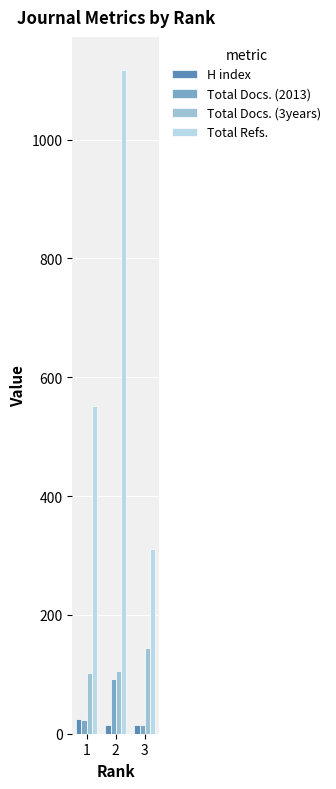

Is the value of Total Refs. at 3 greater than the value of Total Docs. (3years) at 1?

Yes